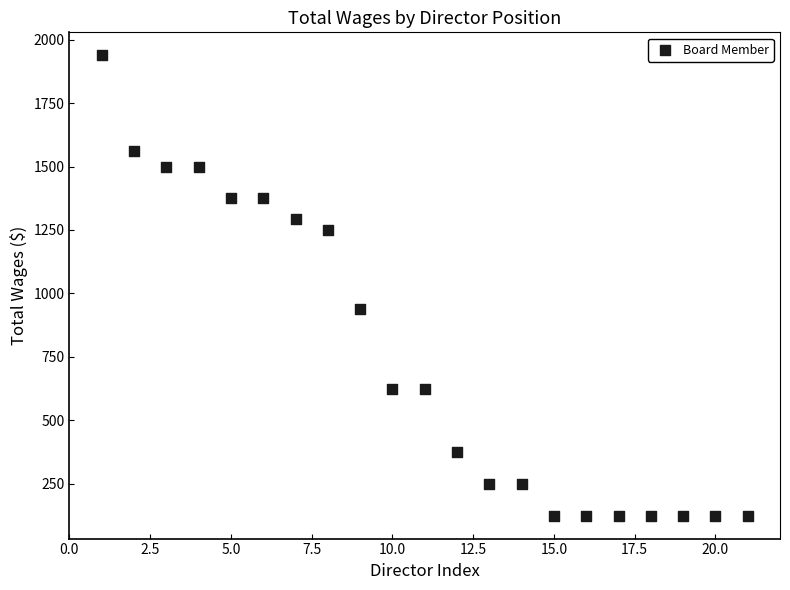

What is the range of Y values (max minus min)?

1813